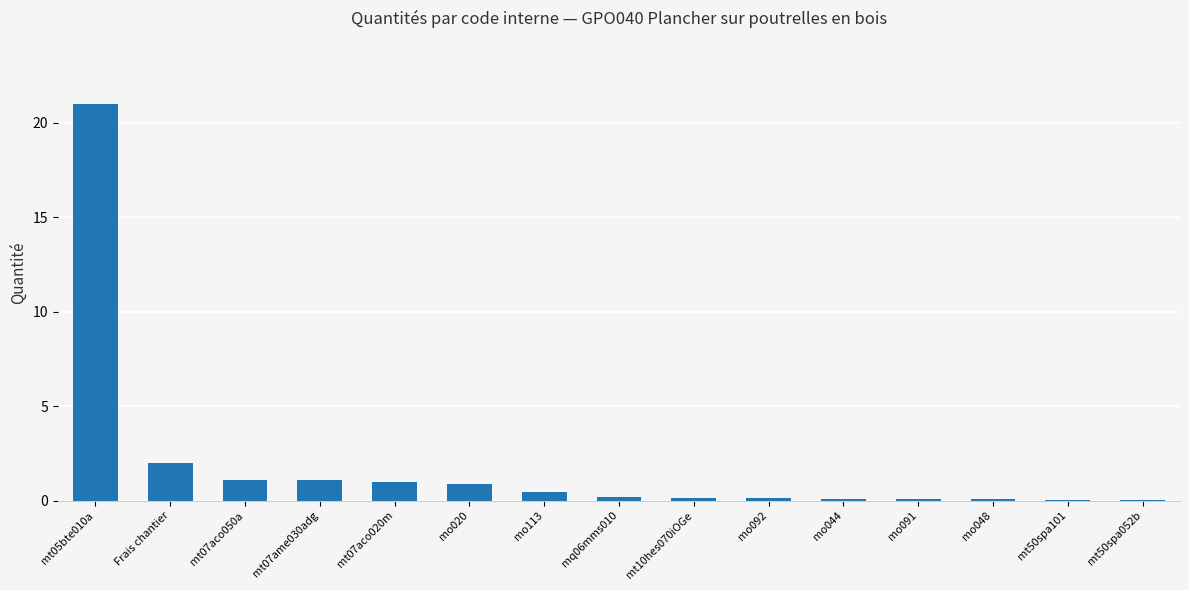

The chart shows a value of 1.1 at mt07ame030adg. True or false?

True